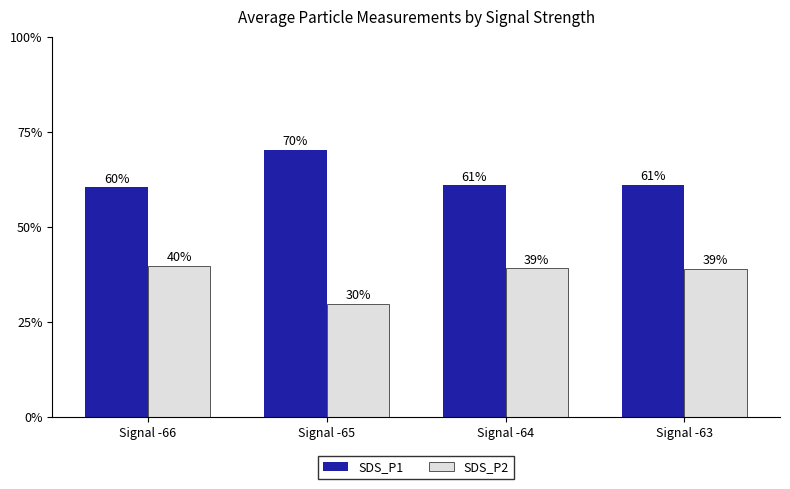

What is the difference between the second highest and second lowest values in the SDS_P2 series?

0.1